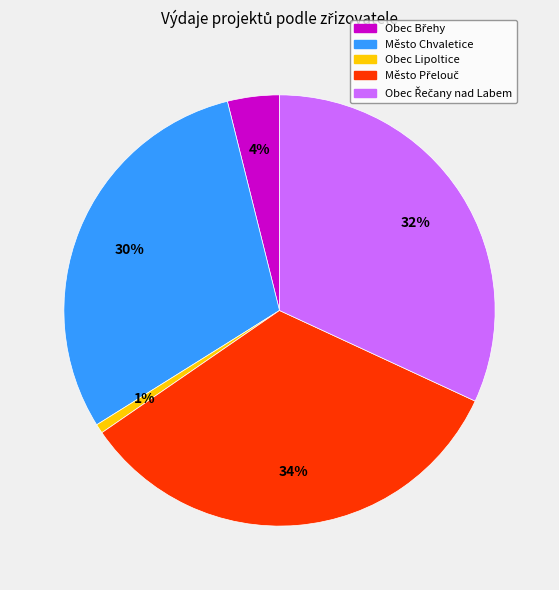

How many slices are in this pie chart?

5